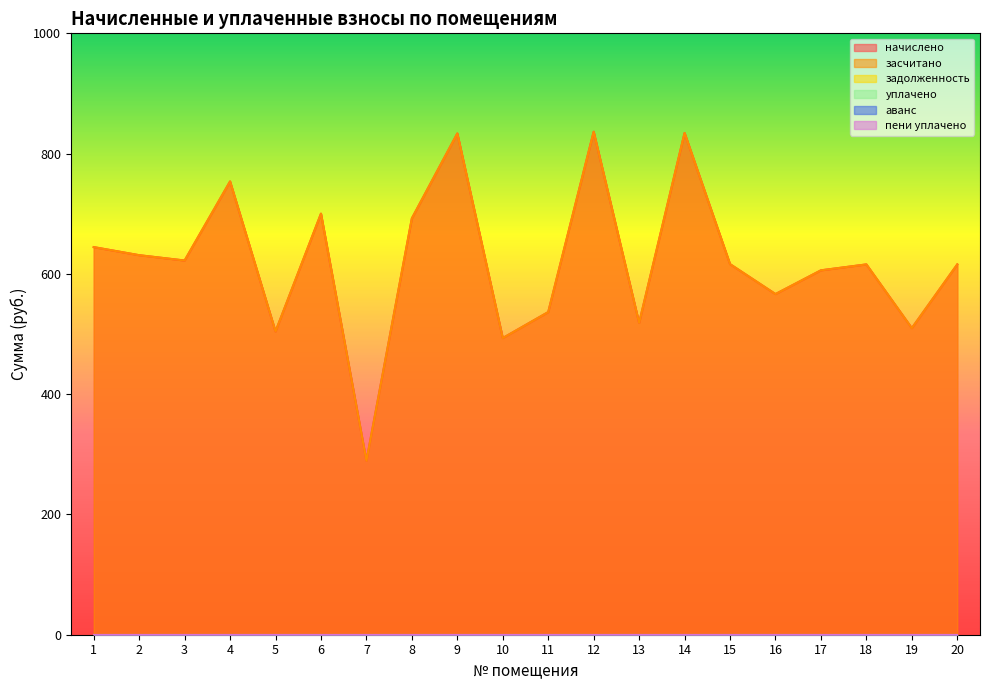

Reading left to right, extract all data points from this chart.

начислено: 644.5	631.1	622.2	753.7	504.2	700.1	289.2	692.3	833.5	493.3	536.5	836.4	518.5	834.3	616.3	566.4	605.9	615.8	509.8	615.8
засчитано: 644.5	631.1	622.2	753.7	504.2	700.1	289.2	692.3	833.5	493.3	536.5	836.4	518.5	834.3	616.3	566.4	605.9	615.8	509.8	615.8
задолженность: 0.0	0.0	0.0	0.0	0.0	0.0	0.0	0.0	0.0	0.0	0.0	0.0	0.0	0.0	0.0	0.0	0.0	0.0	0.0	0.0
уплачено: 0.0	0.0	0.0	0.0	0.0	0.0	0.0	0.0	0.0	0.0	0.0	0.0	0.0	0.0	0.0	0.0	0.0	0.0	0.0	0.0
аванс: 0.0	0.0	0.0	0.0	0.0	0.0	0.0	0.0	0.0	0.0	0.0	0.0	0.0	0.0	0.0	0.0	0.0	0.0	0.0	0.0
пени уплачено: 0.0	0.0	0.0	0.0	0.0	0.0	0.0	0.0	0.0	0.0	0.0	0.0	0.0	0.0	0.0	0.0	0.0	0.0	0.0	0.0